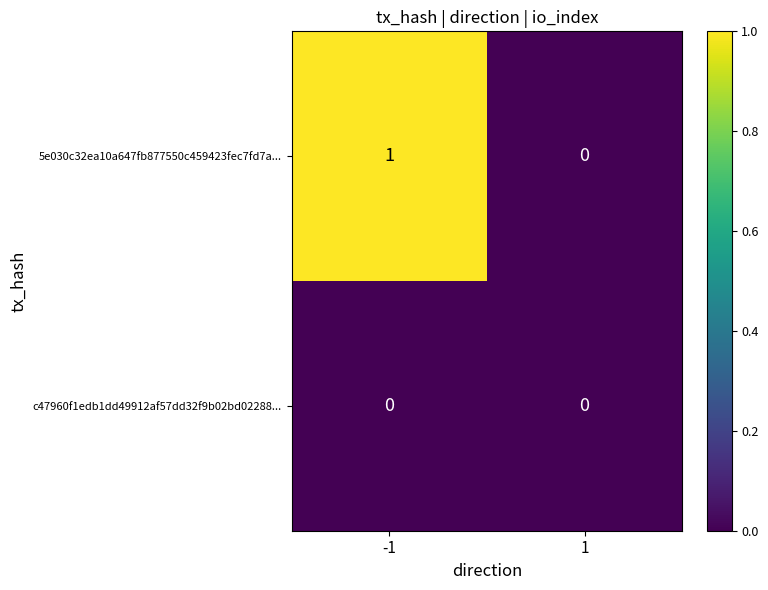

Is it true that 5e030c32ea10a647fb877550c459423fec7fd7a... equals 1 at -1?

True